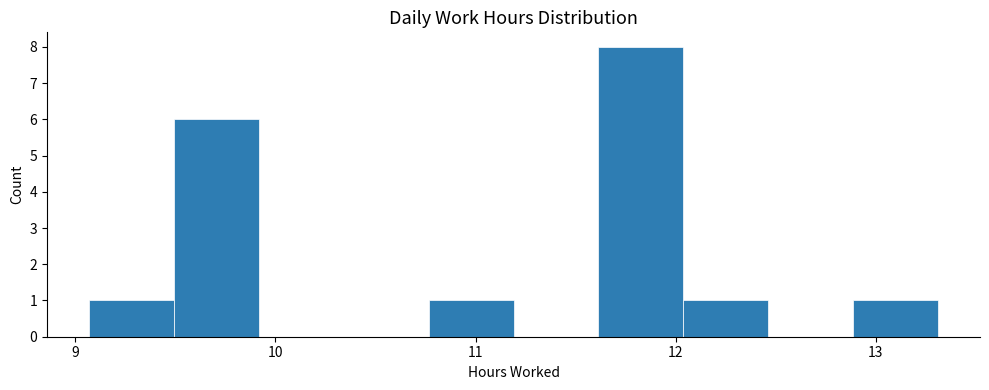

Reading left to right, transcribe this chart: for each bar, give the range it covers on the x-axis and its height. Neither the bar edges nor the heights are printed on the chart, so give them approximately, as read against the axes.

9.1 to 9.5: 1
9.5 to 9.9: 6
9.9 to 10.3: 0
10.3 to 10.8: 0
10.8 to 11.2: 1
11.2 to 11.6: 0
11.6 to 12.0: 8
12.0 to 12.5: 1
12.5 to 12.9: 0
12.9 to 13.3: 1